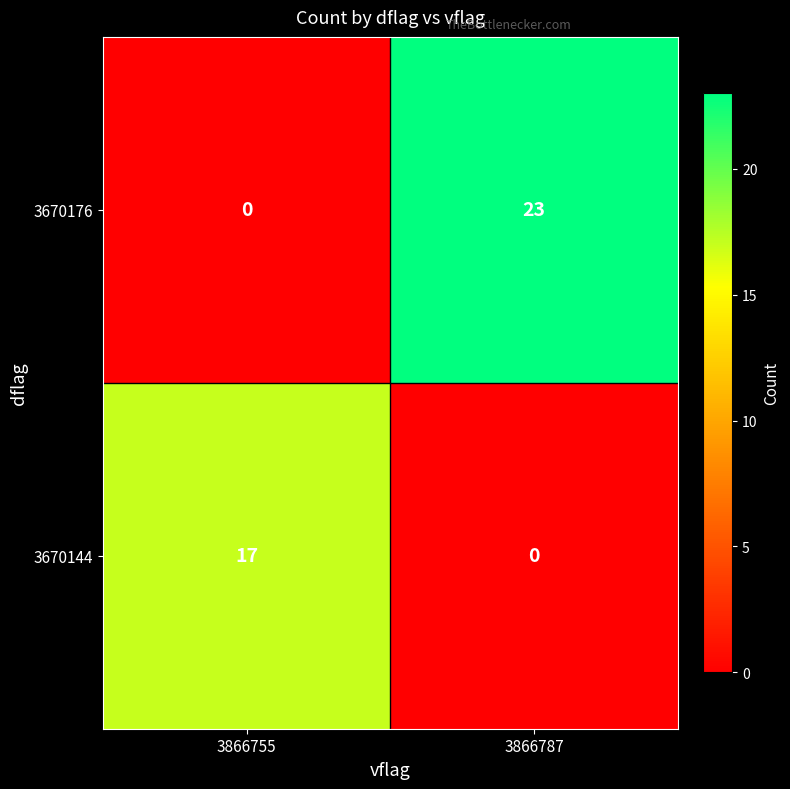

What is the spread (max minus min) of values at 3866787?

23